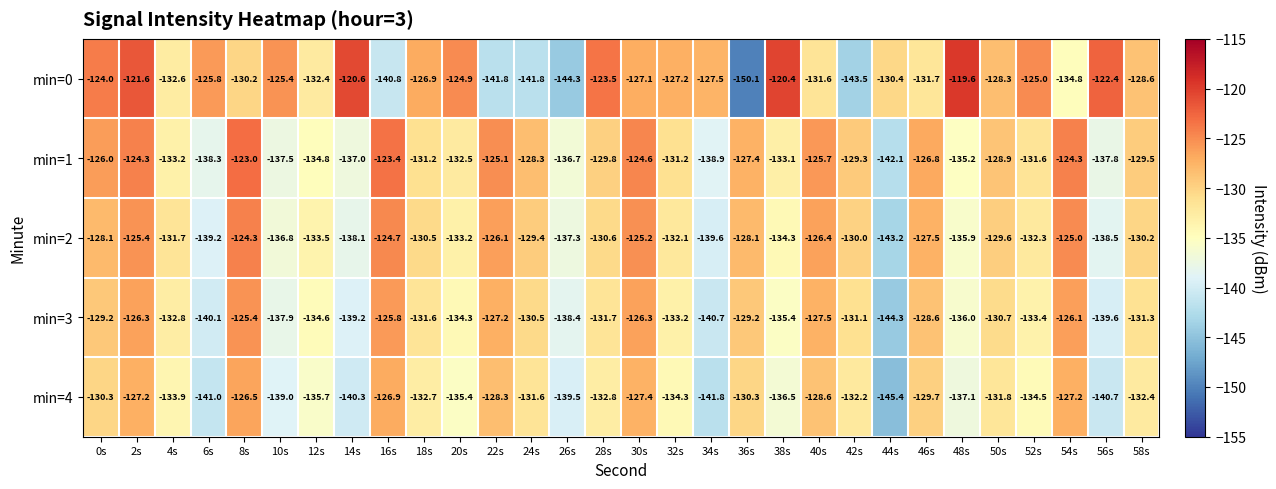

Which series has the largest range (max minus min)?

min=0